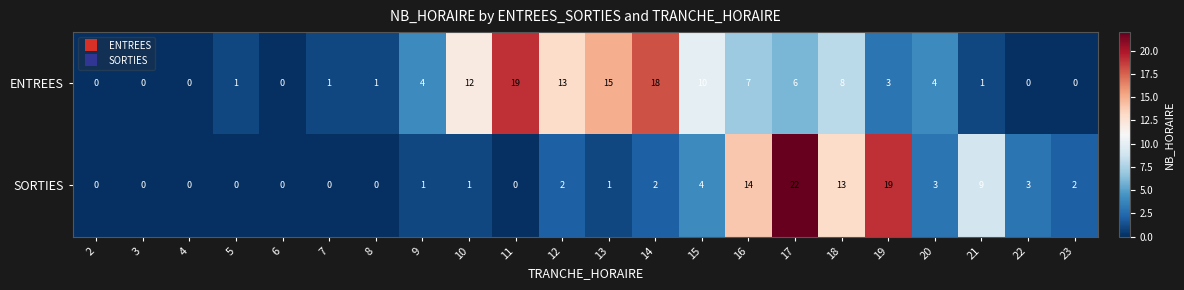

Count the number of data series in this chart.

2